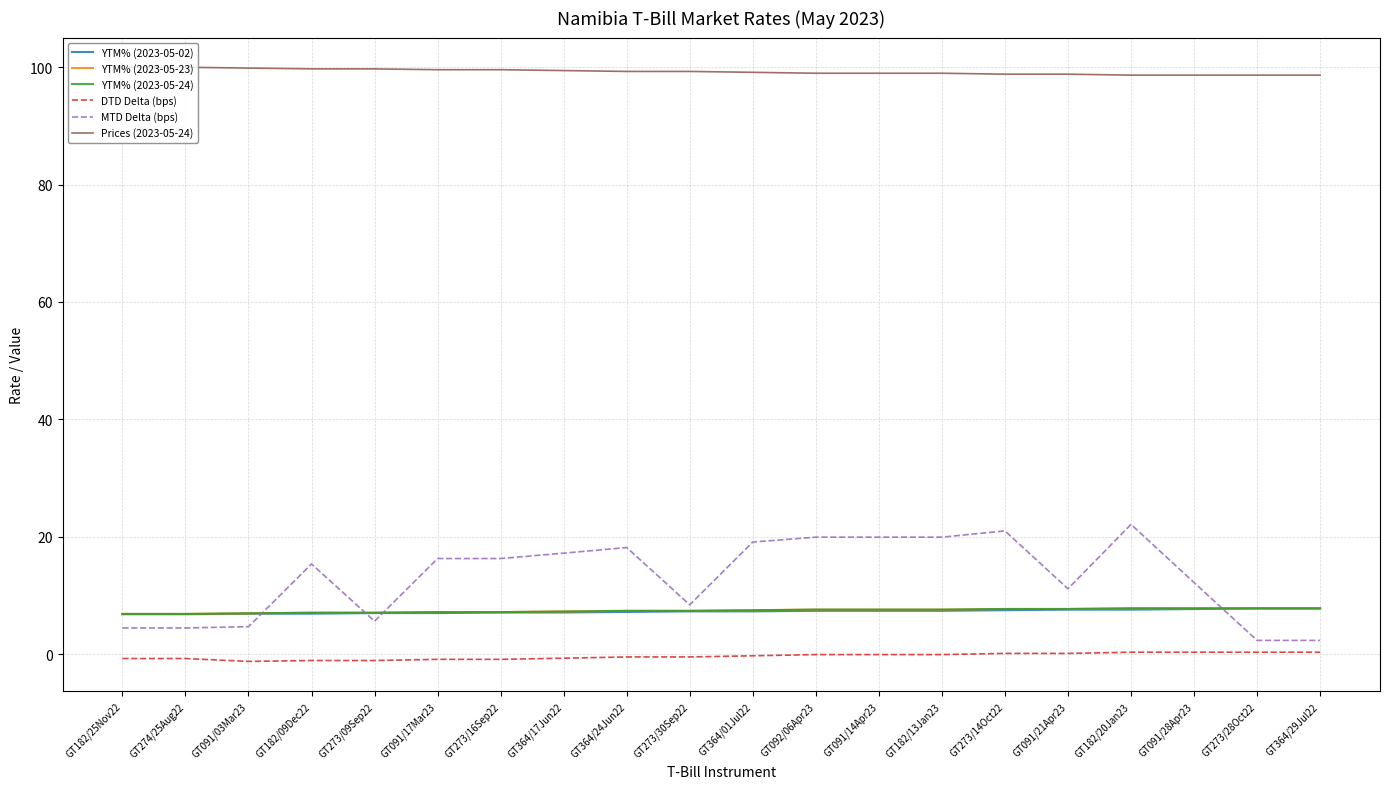

Which series ends up on top after the final intersection of YTM% (2023-05-24) and MTD Delta (bps)?

YTM% (2023-05-24)